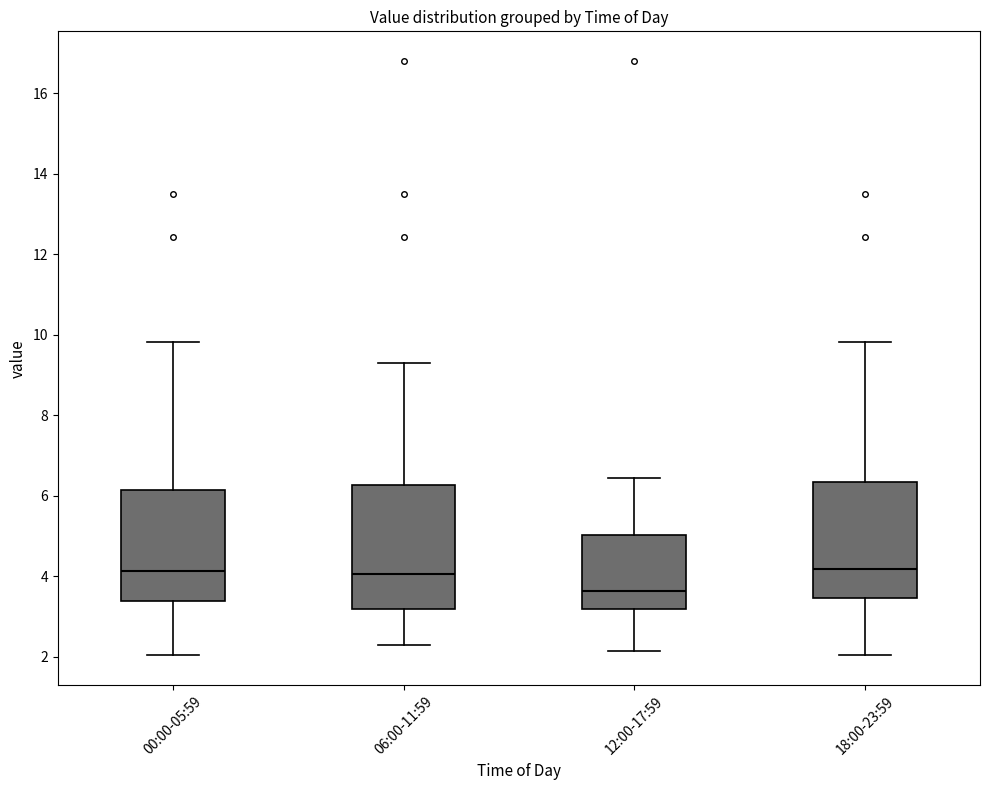

Where is the upper edge of the box for 06:00-11:59 on the y-axis? The values are not printed on the chart, so give them approximately, as read against the axis.

6.2